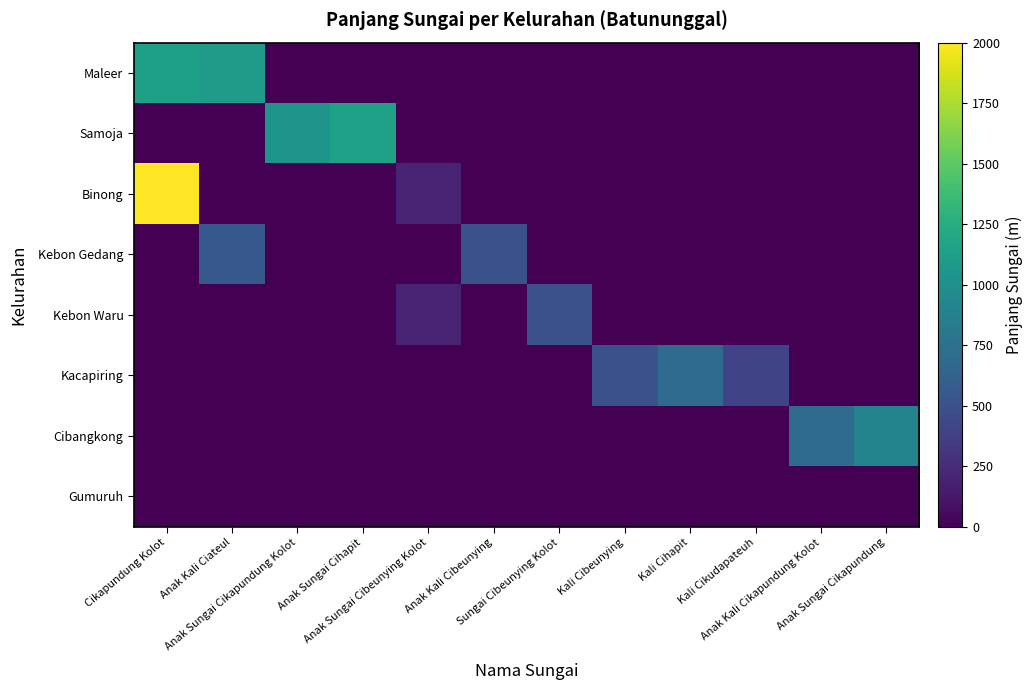

Which category has the lowest value across all series?

Anak Sungai Cikapundung Kolot